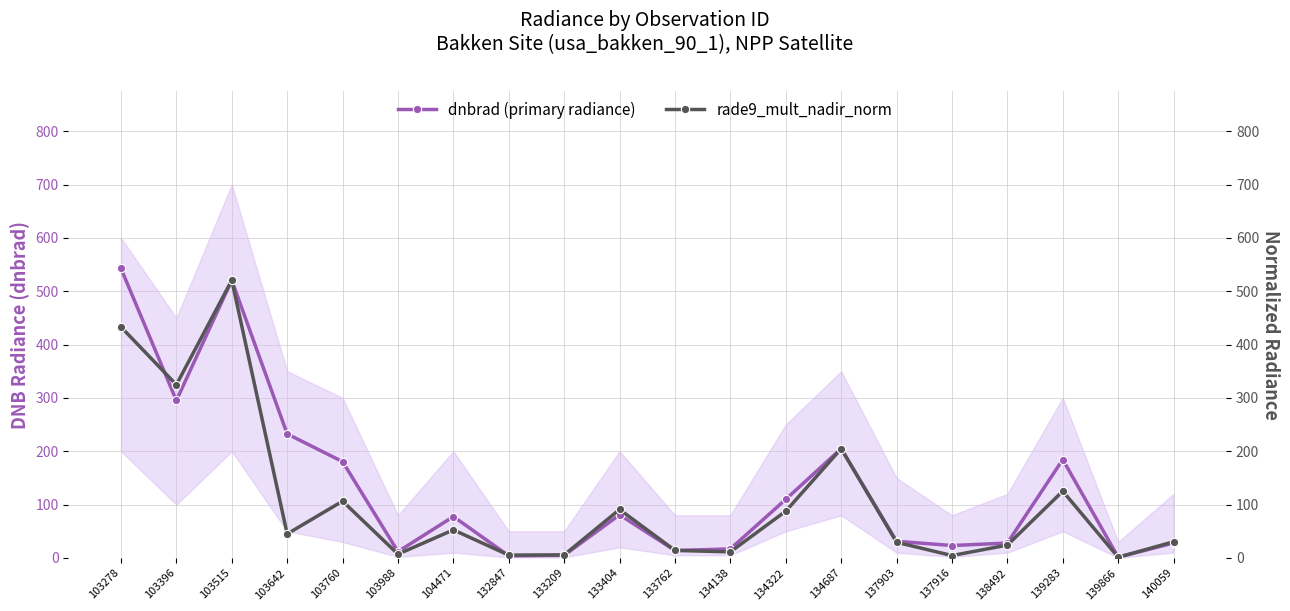

The value of rade9_mult_nadir_norm at 139283 is 48.7. True or false?

False